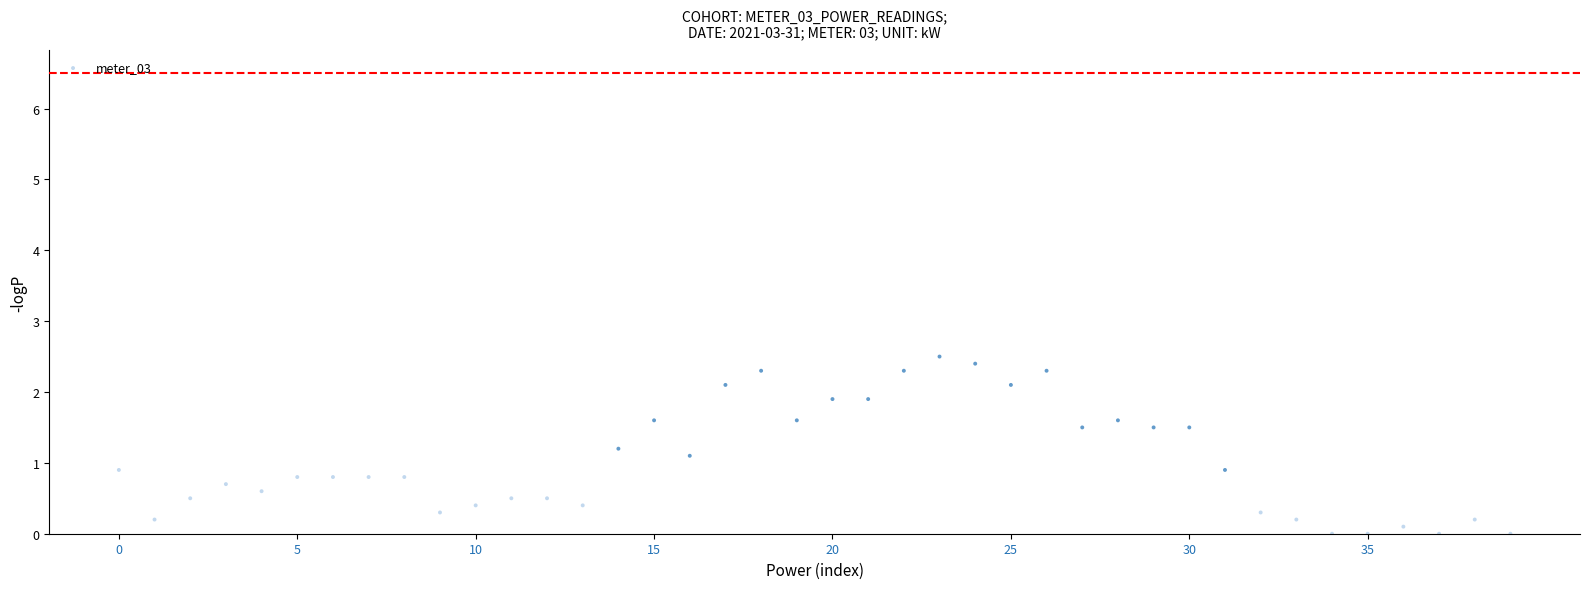

What is the range of Y values (max minus min)?

2.5